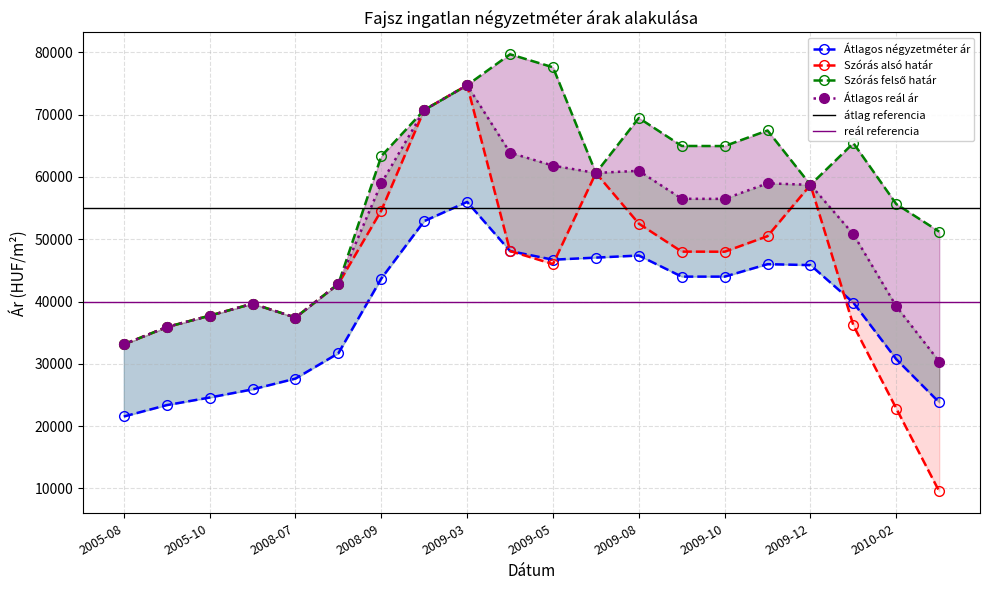

Where is the first local maximum for Szórás alsó határ?

2005-11